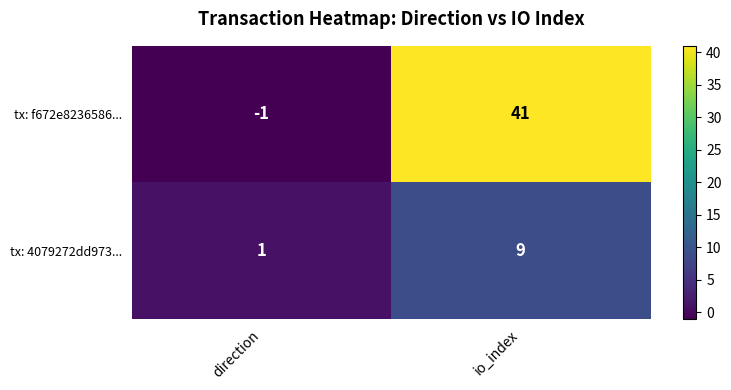

How many values in the tx: f672e8236586... series are below 41?

1